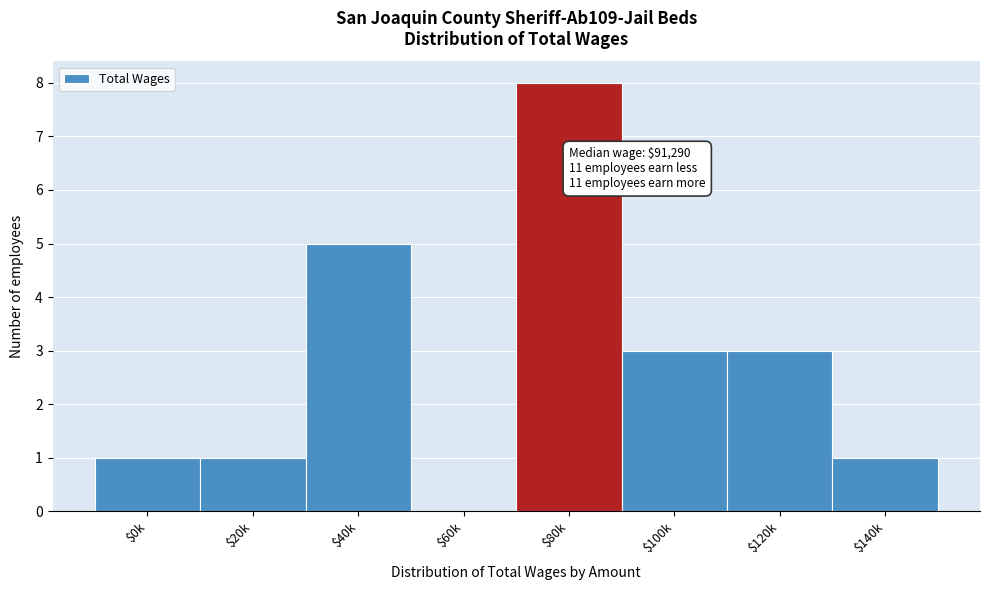

What is the sum of all values?

22